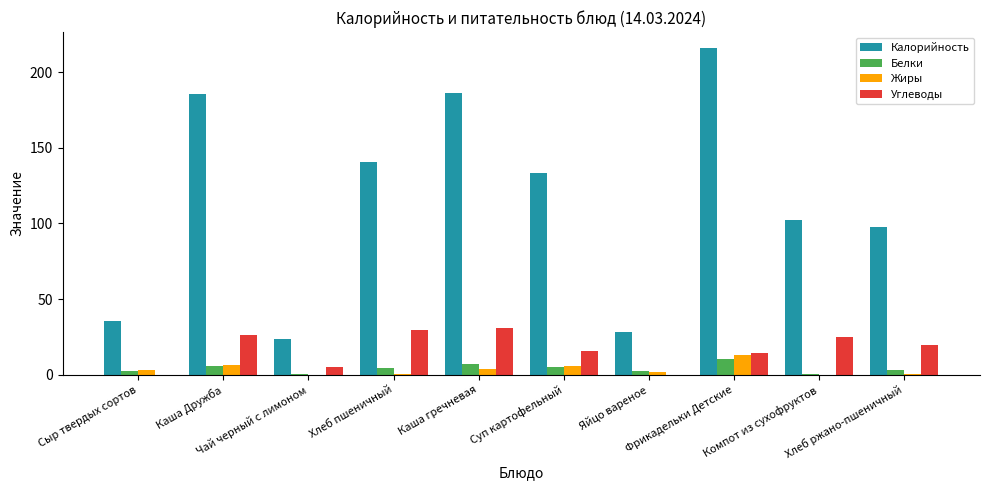

What is the spread (max minus min) of values at Хлеб пшеничный?

140.1